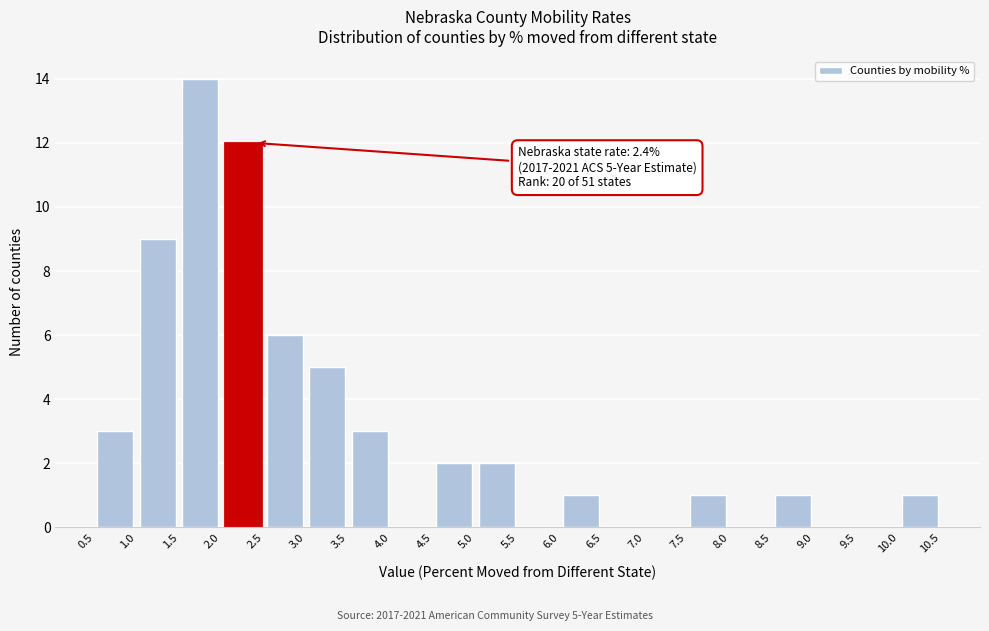

Which range on the x-axis has the tallest bar?

1.5 to 2.0